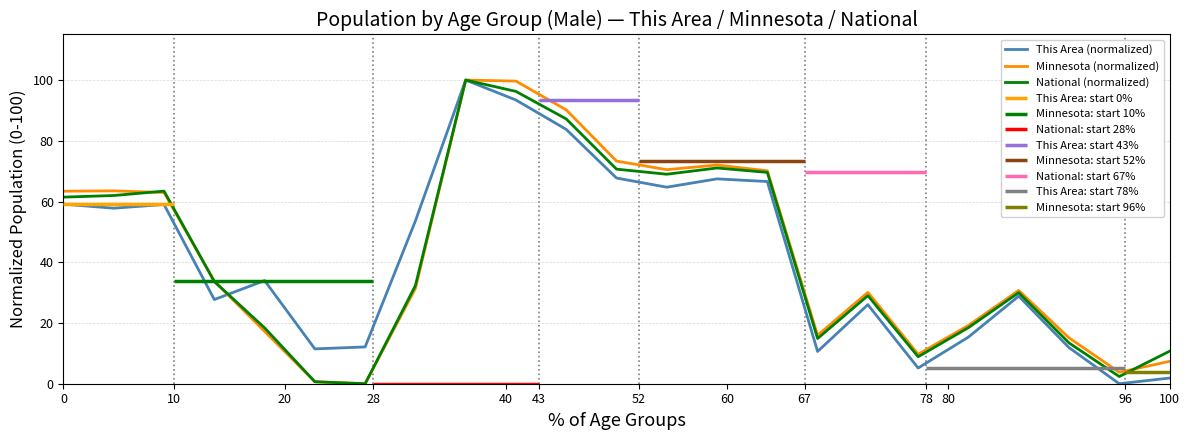

What is the highest value of the This Area (normalized) series?

100.0